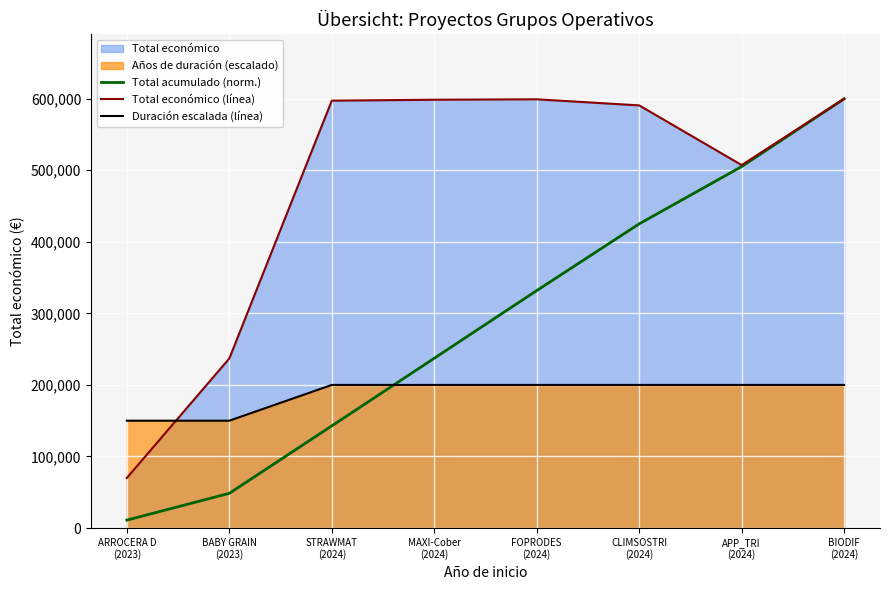

What value does the Duración escalada (línea) series have at BABY GRAIN
(2023)?

150000.0